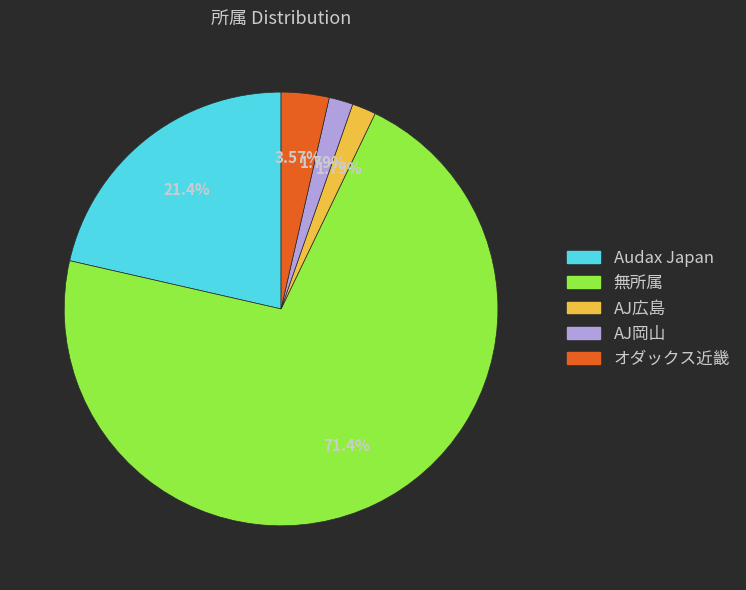

To the nearest percent, what is the average slice percentage?

20%